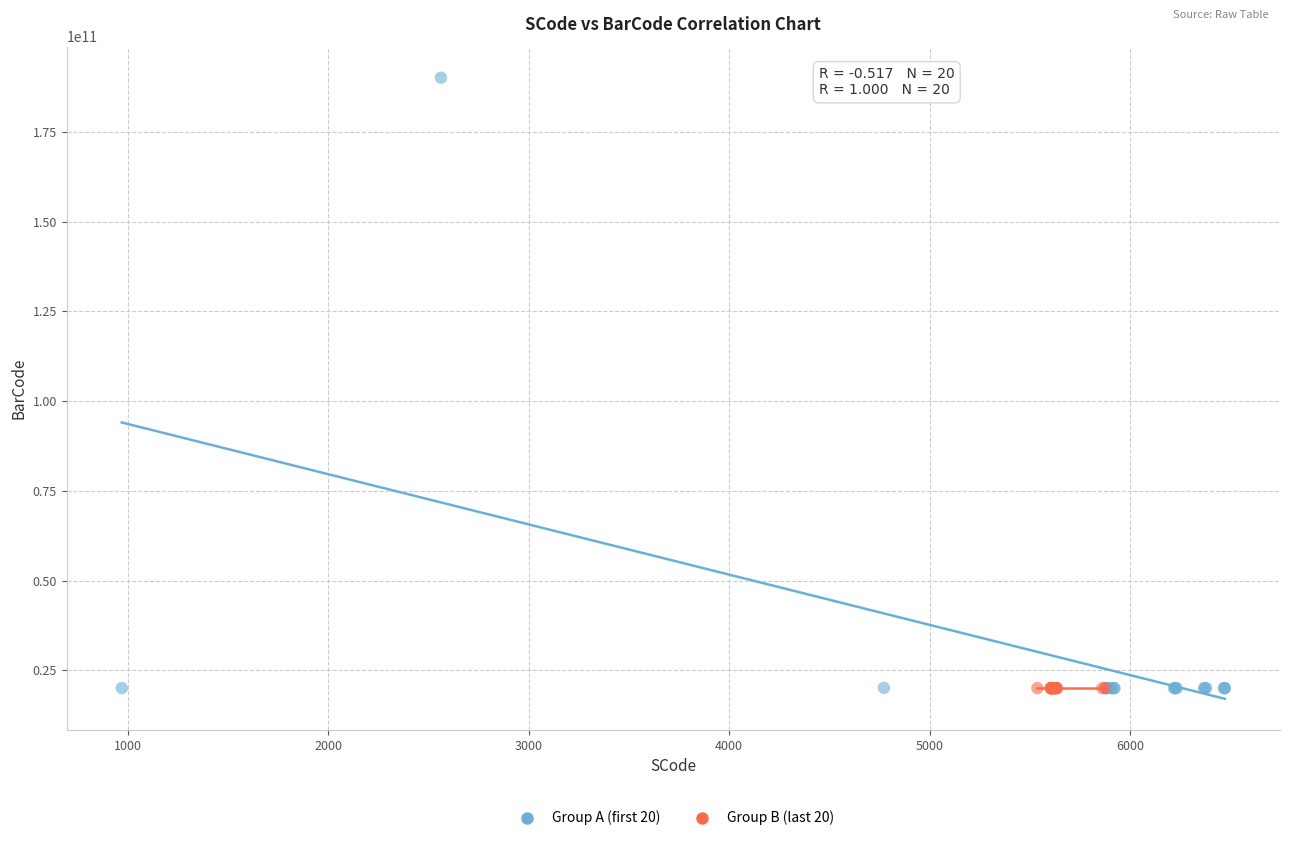

What are all the series names shown in the legend?

Group A (first 20), Group B (last 20)